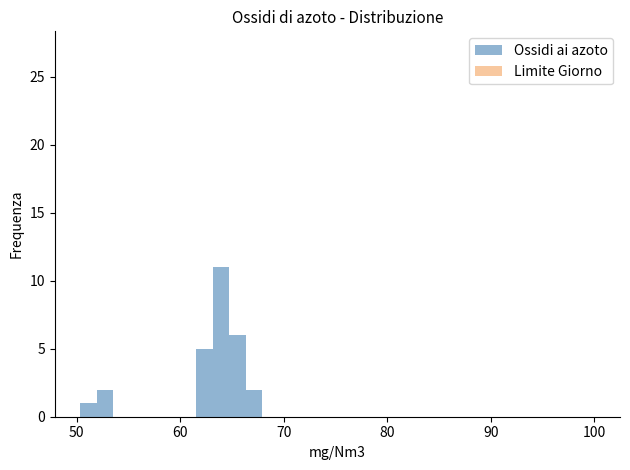

Around what value on the x-axis is the tallest bar? Give the approximate position of its centre, as read against the axis.

64